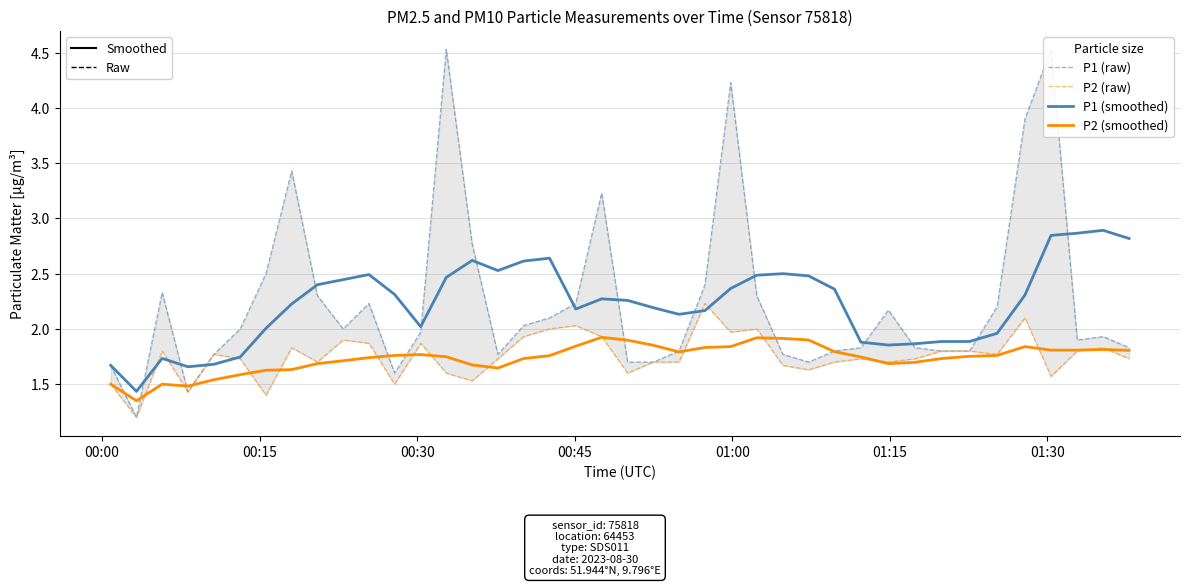

What is the minimum value shown in the chart?

1.2